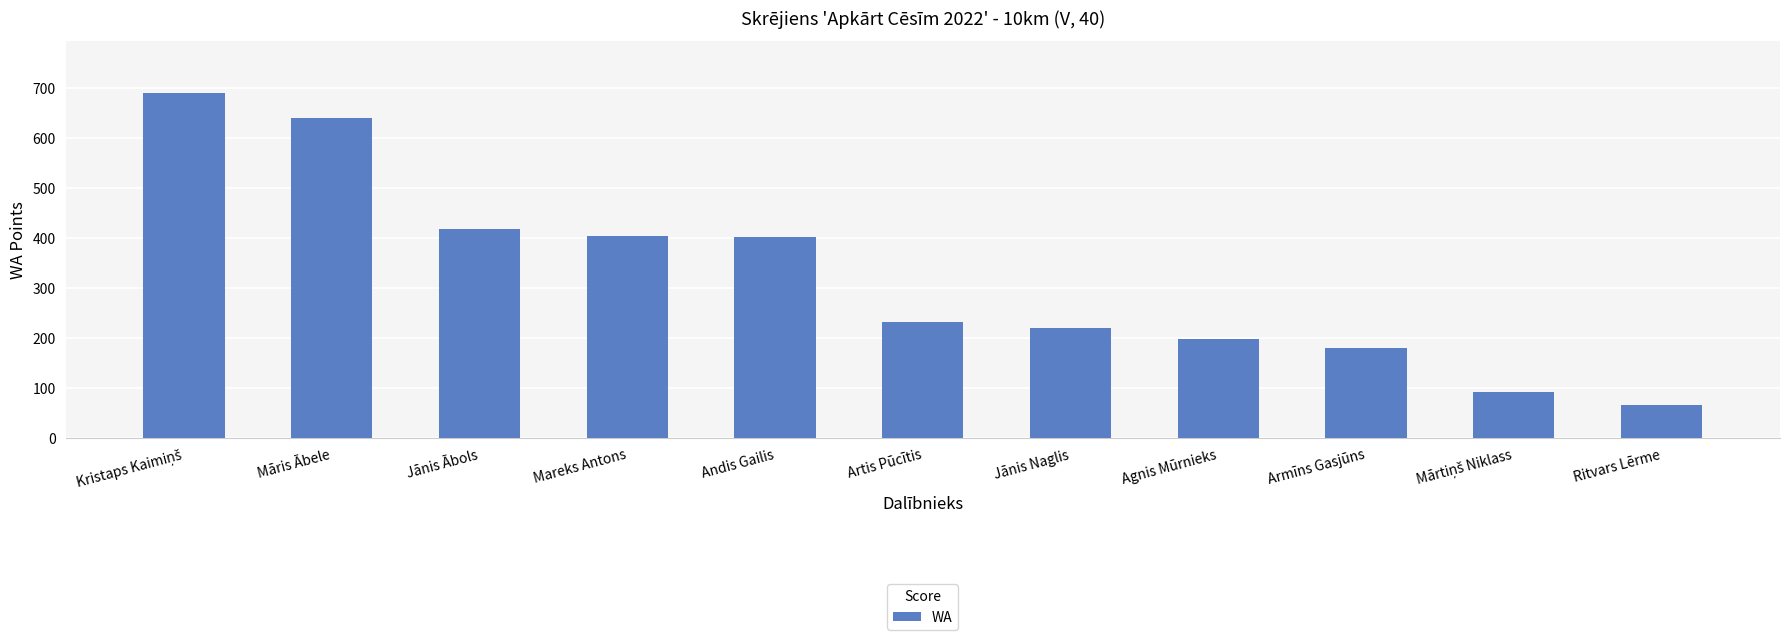

What is the difference between the maximum and minimum values?

624